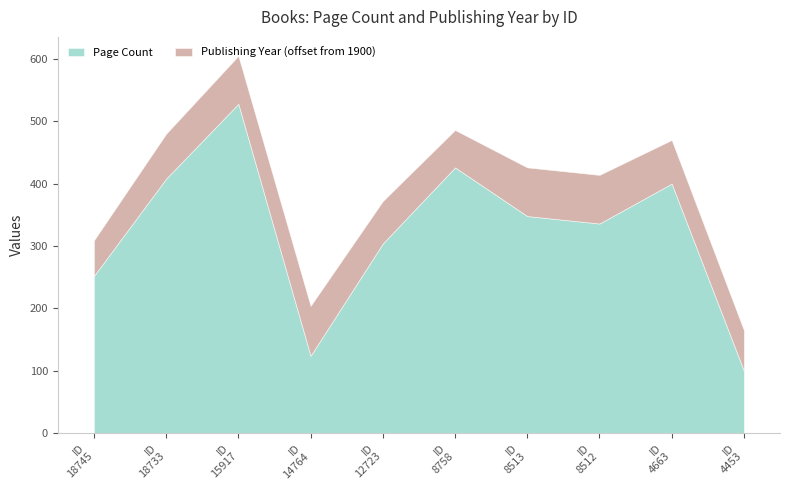

True or false: Publishing Year has more than 2 interior local peaks.

False